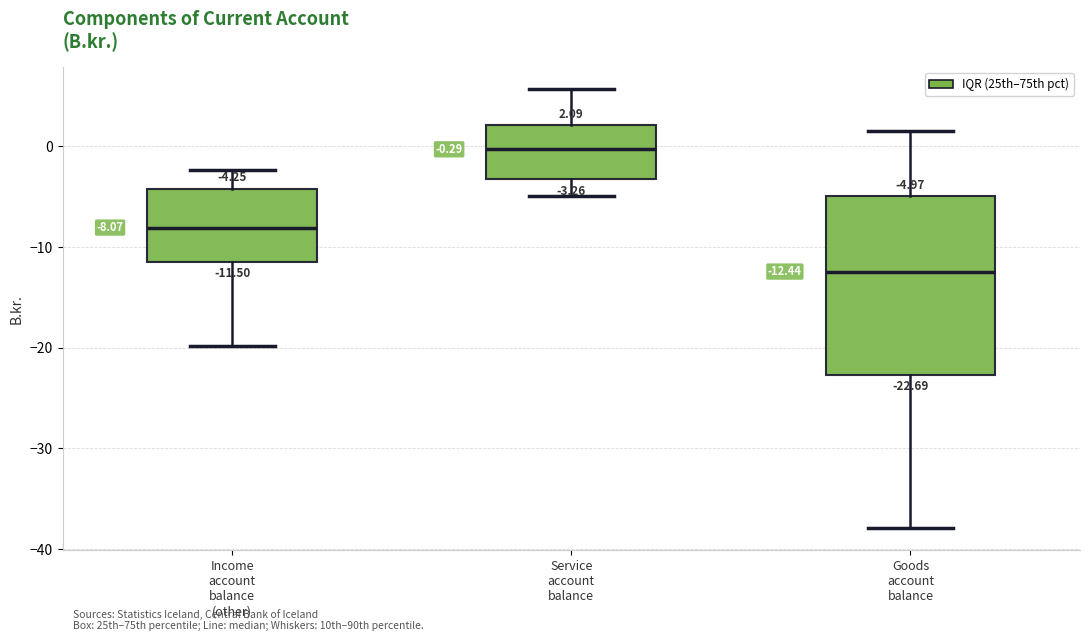

Which box has the highest median line?

Service account balance